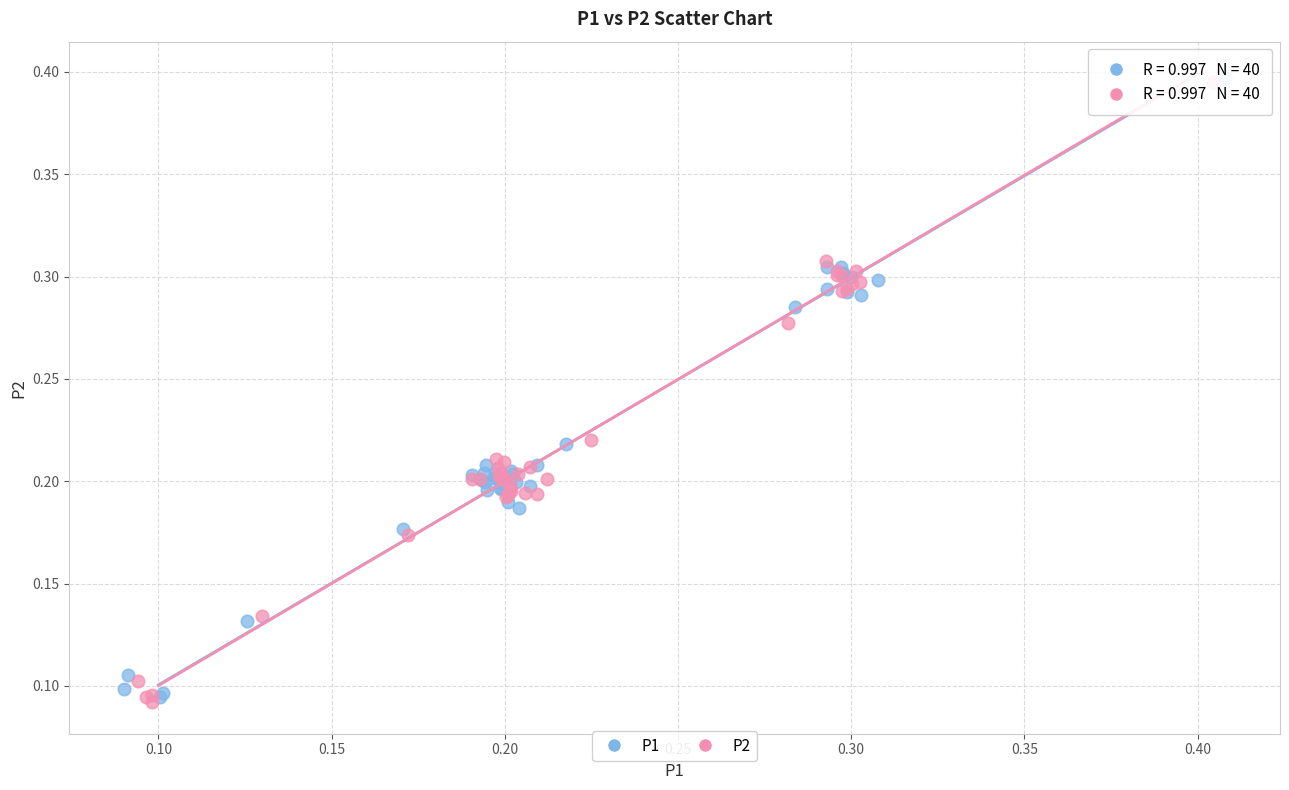

What are all the series names shown in the legend?

P1, P2